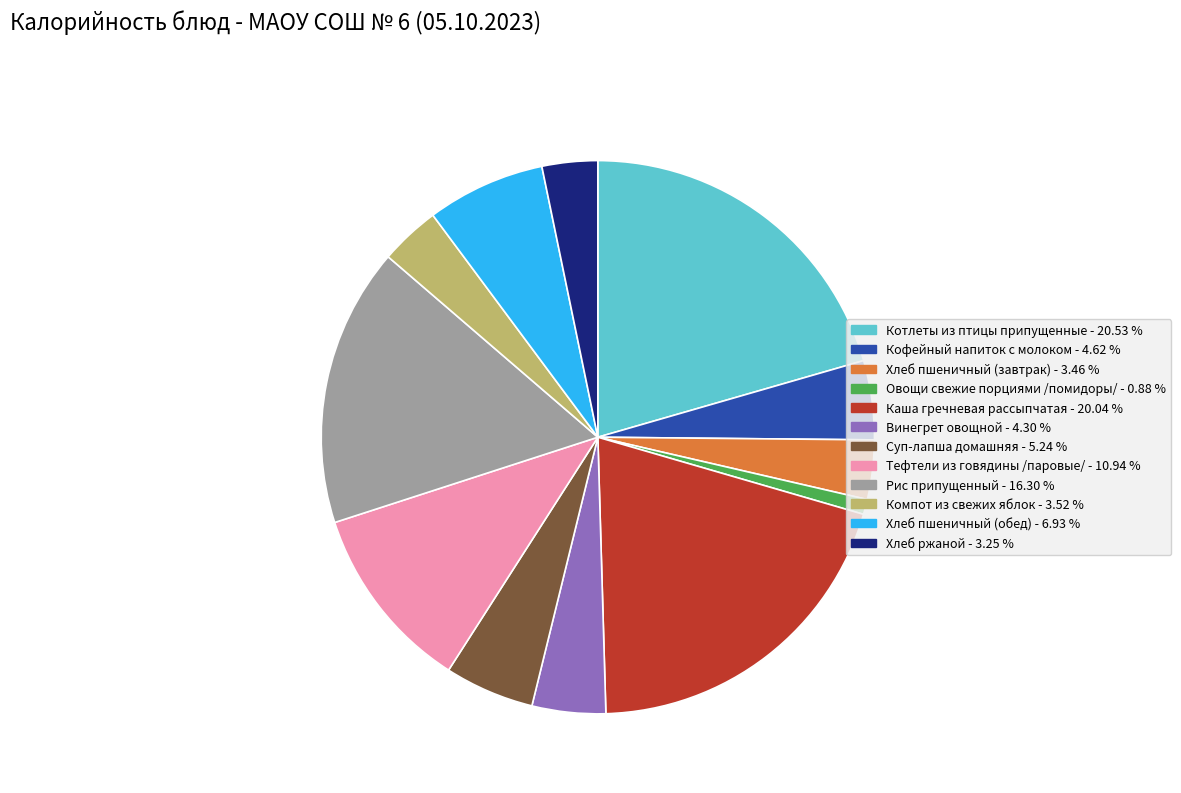

Between Суп-лапша домашняя and Компот из свежих яблок, which is larger?

Суп-лапша домашняя